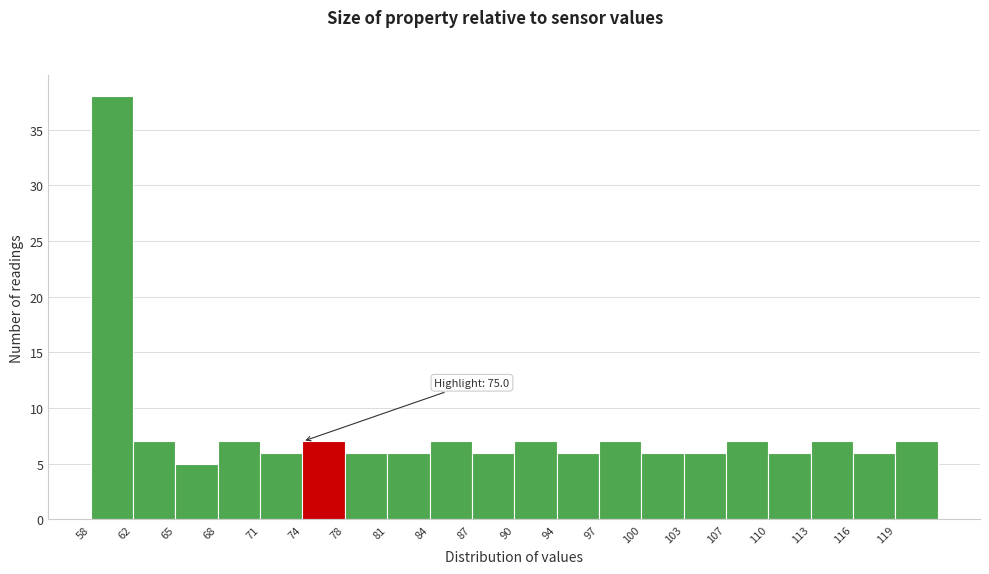

Which range on the x-axis has the tallest bar?

58.5 to 61.5